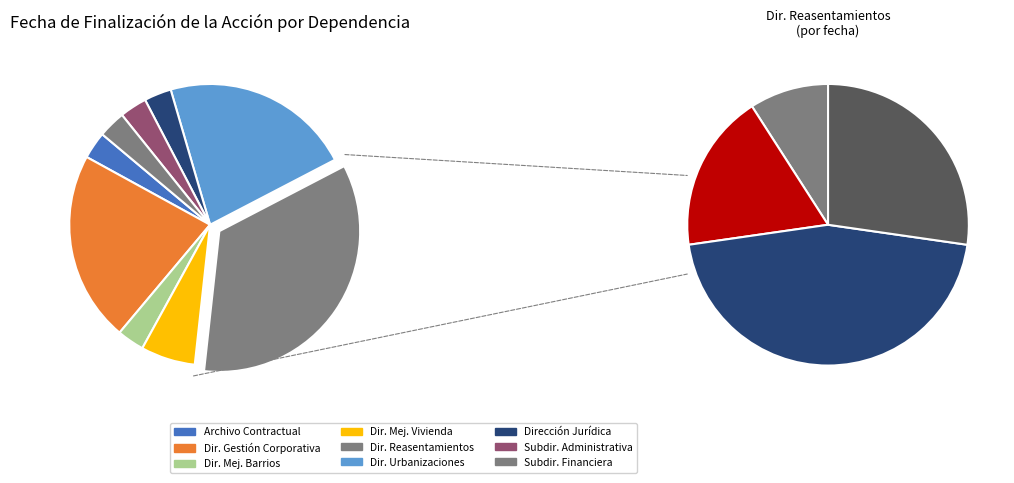

Is it true that Área de Archivo de Gestión Contractual is 14% of the pie?

False